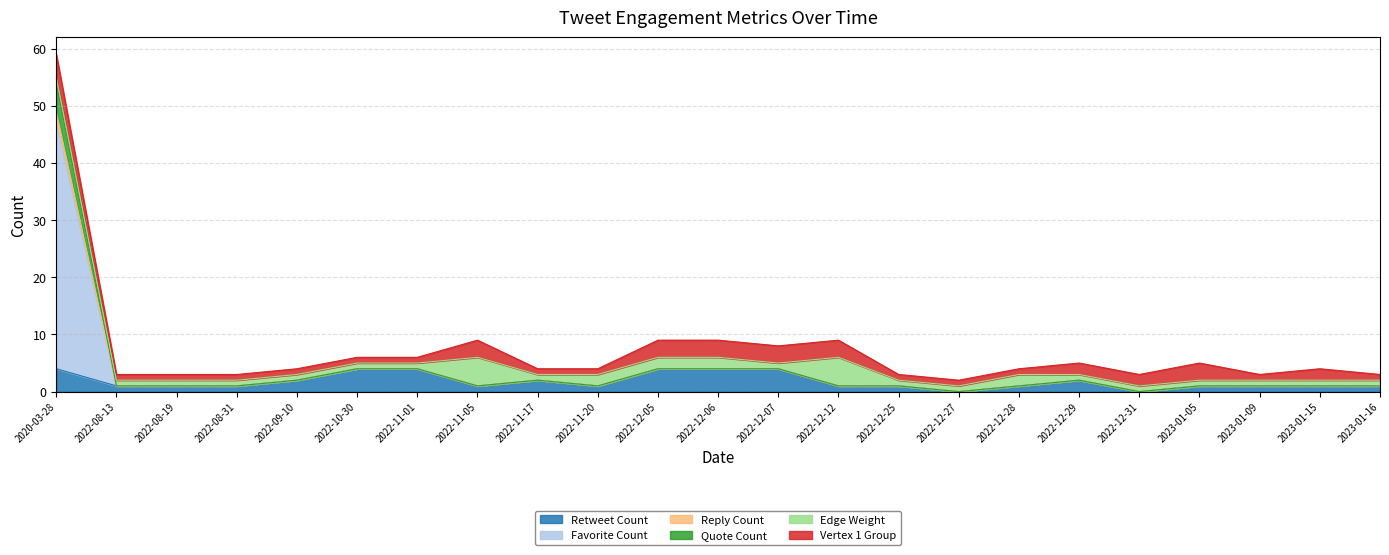

At which category is the sum across all series the highest?

2020-03-28